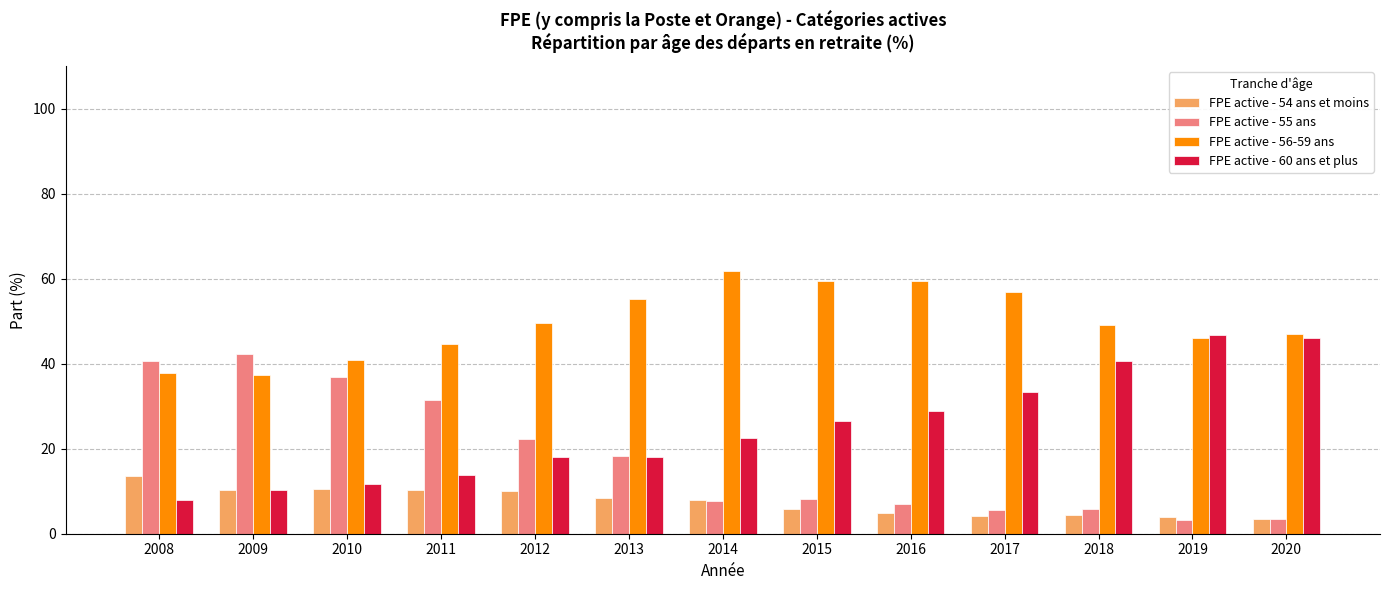

Is it true that FPE active - 55 ans equals 8.2 at 2015?

True